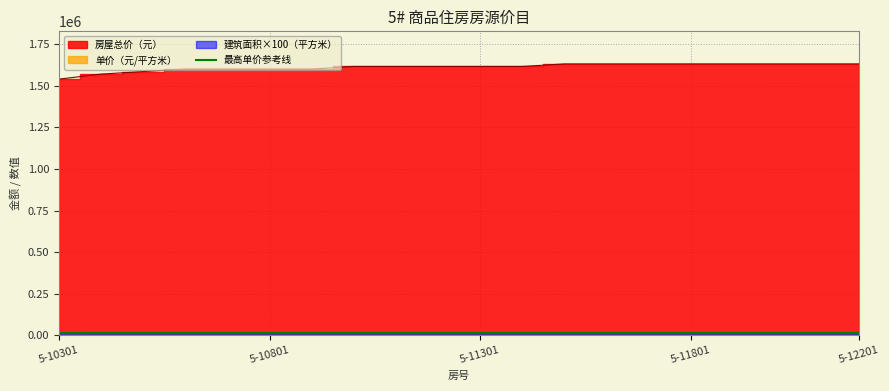

How many data points in 房屋总价（元） are less than 1614447?

7